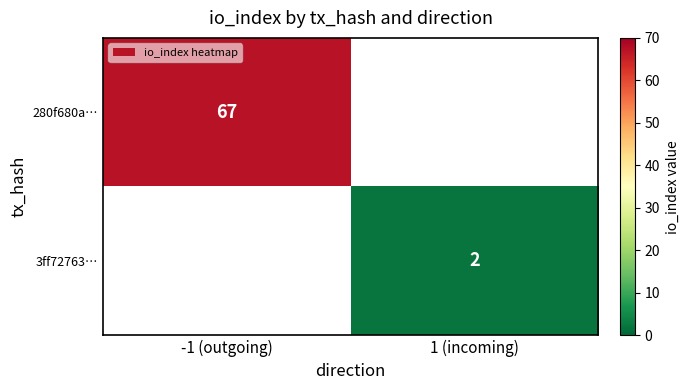

The value of 3ff72763… at 1 (incoming) is 2. True or false?

True